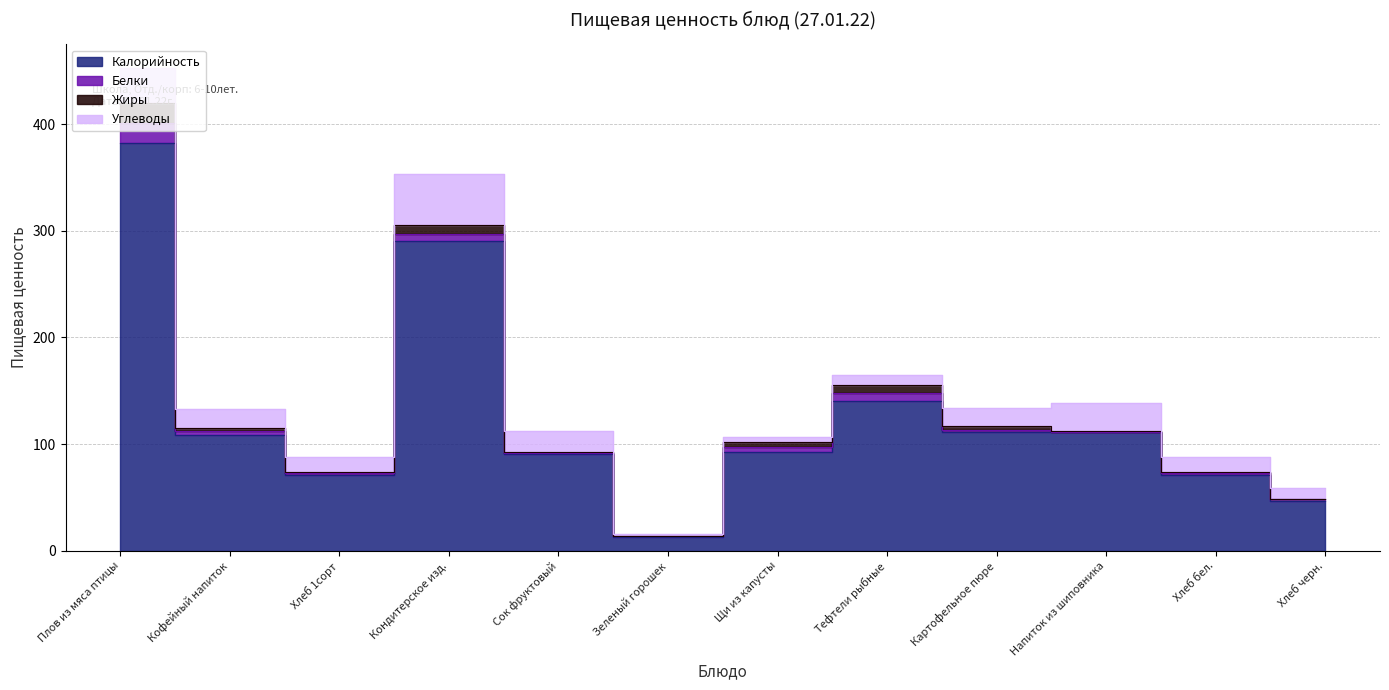

What is the maximum value shown in the chart?

382.0